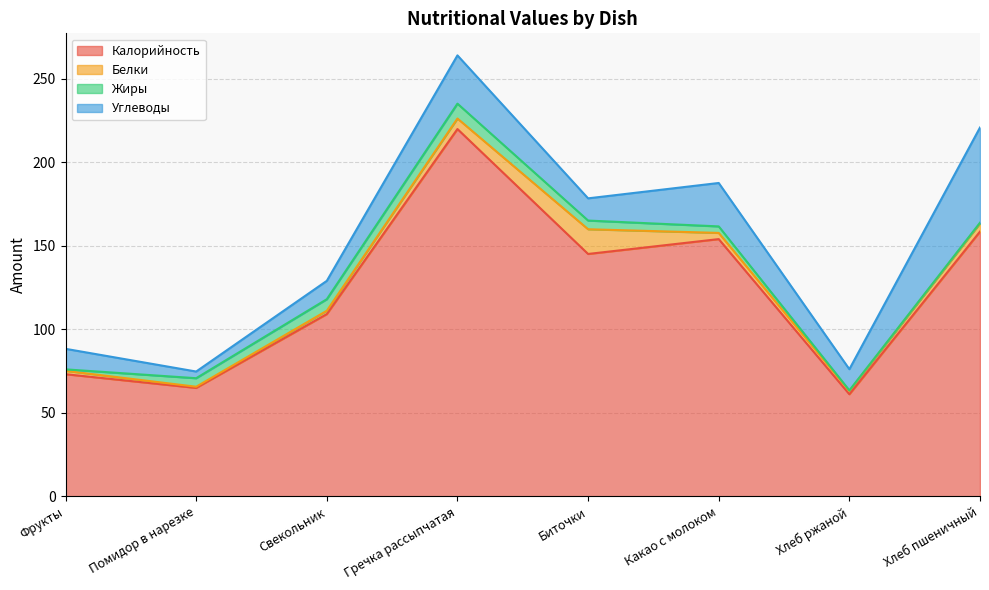

What value does the Углеводы series have at Свекольник?

11.0